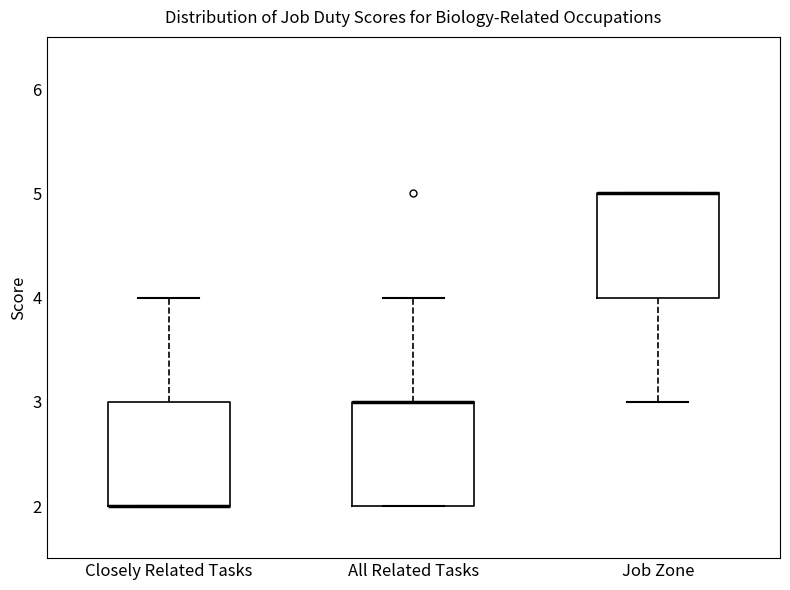

Where is the lower edge of the box for All Related Tasks on the y-axis? The values are not printed on the chart, so give them approximately, as read against the axis.

2